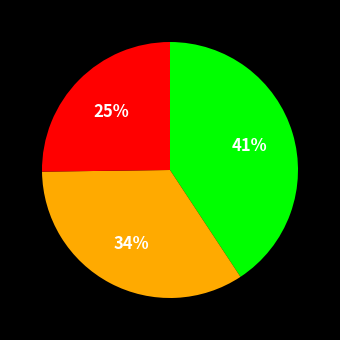

Is there any slice that represents more than half of the pie?

No